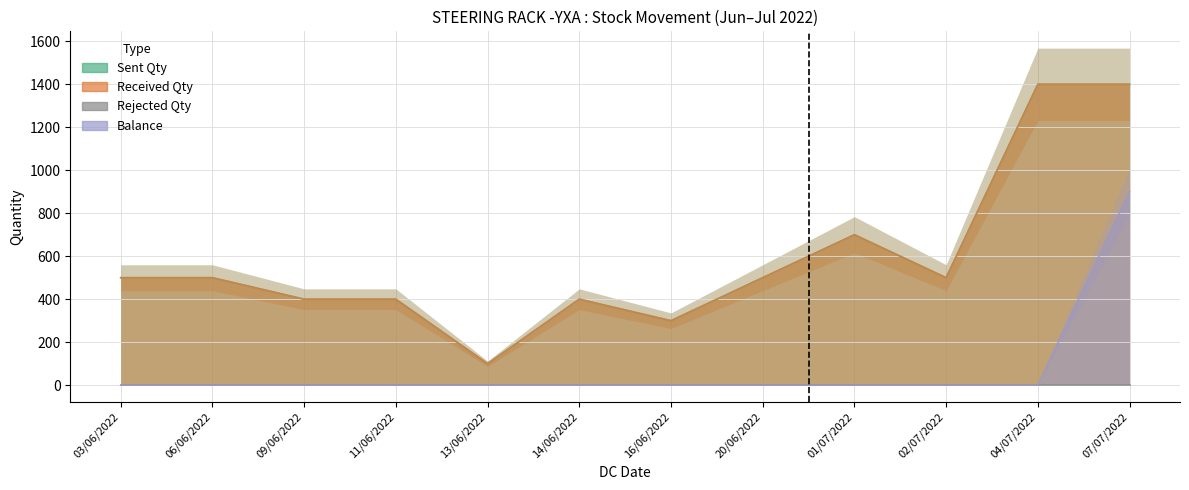

Is it true that Balance equals 0 at 04/07/2022?

True